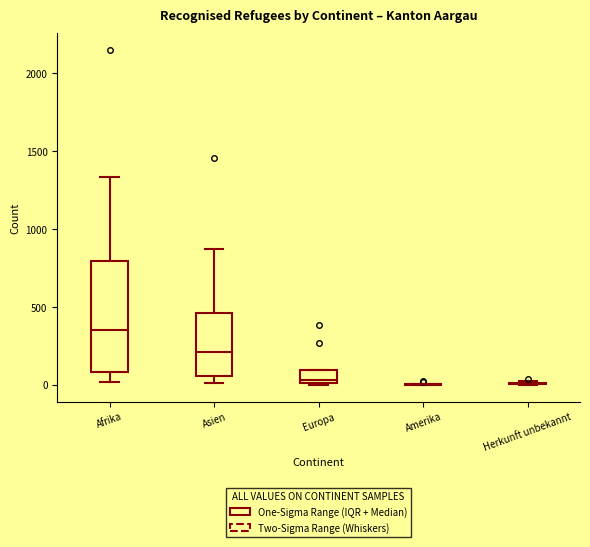

Reading left to right, read every box against the y-axis: the position of its median line, the range the box covers, and the ends of its whiskers. The values are not printed on the chart, so give them approximately, as read against the axis.

Afrika: median 350, box 100 to 800, whiskers 0 to 1350
Asien: median 200, box 50 to 450, whiskers 0 to 900
Europa: median 50, box 0 to 100, whiskers 0 to 100
Amerika: box collapsed to a line at 0, whiskers 0 to 0
Herkunft unbekannt: box collapsed to a line at 0, whiskers 0 to 50